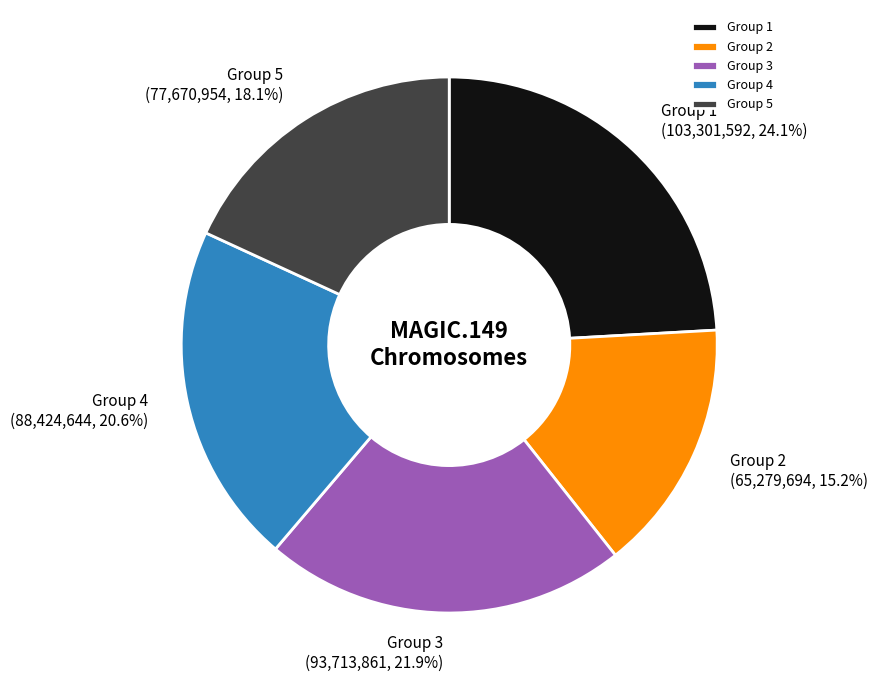

Rank the categories by value from lowest to highest.

Group 2, Group 5, Group 4, Group 3, Group 1